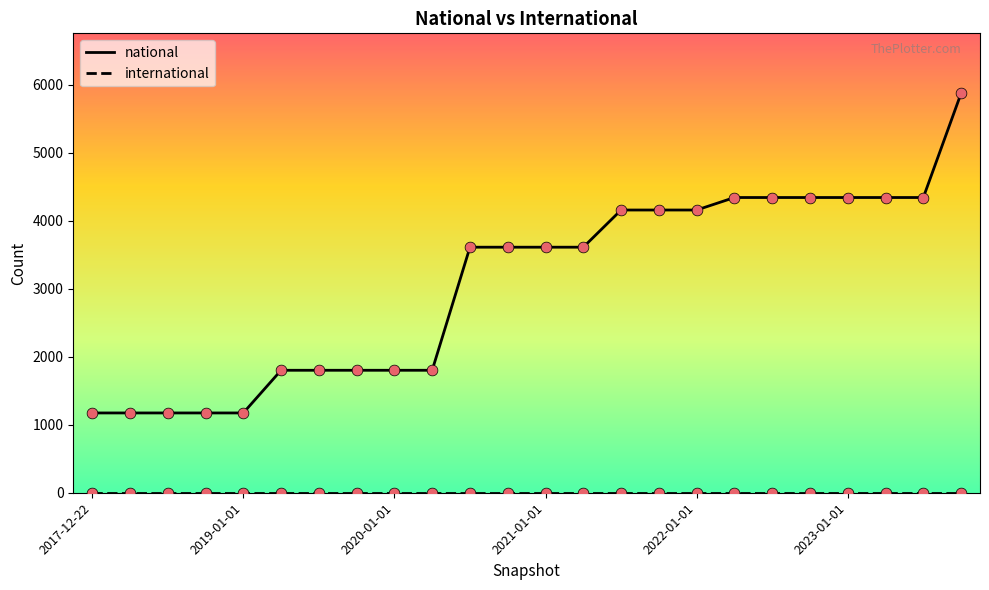

Which series has the largest range (max minus min)?

national